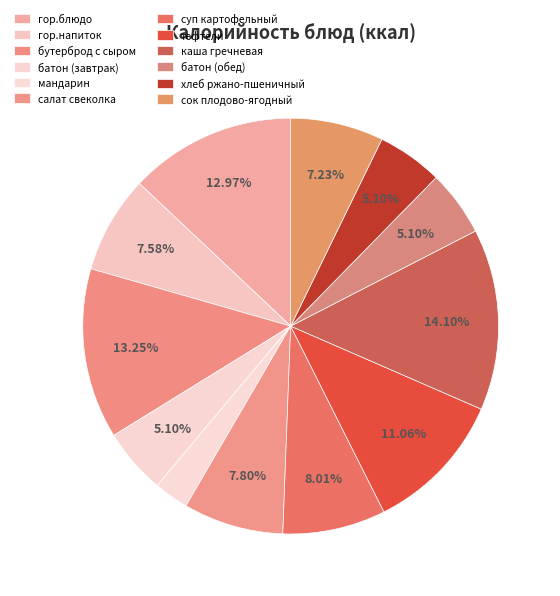

Is there any slice that represents more than half of the pie?

No